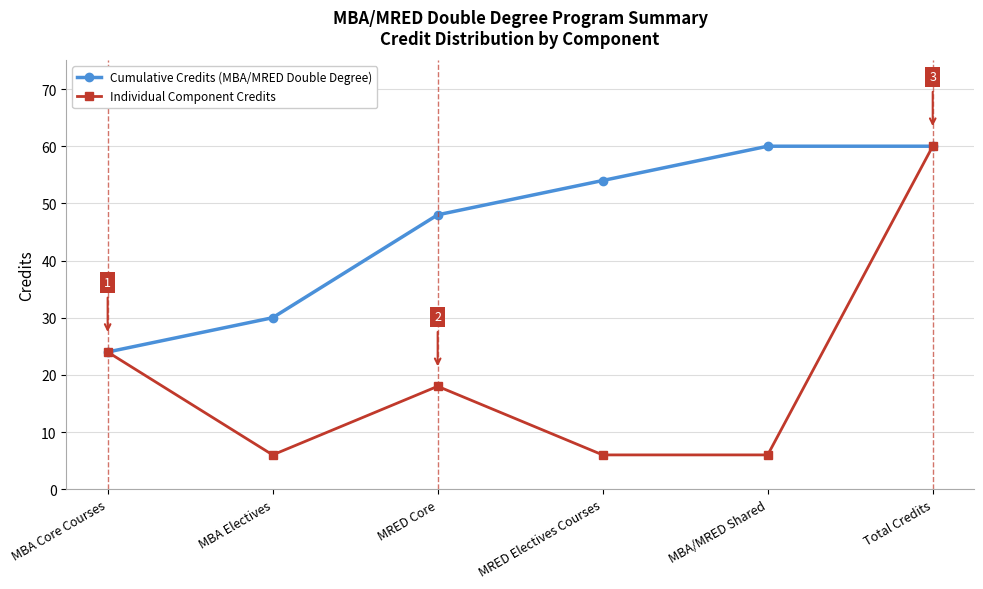

What is the smallest value displayed?

6